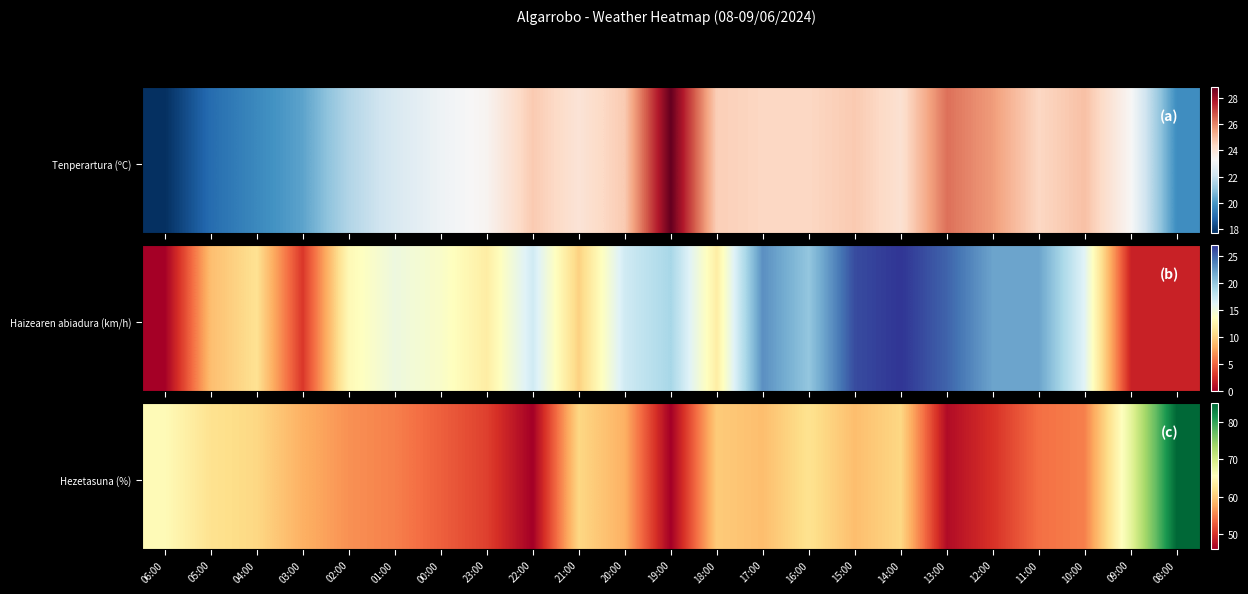

What is the greatest value displayed?

85